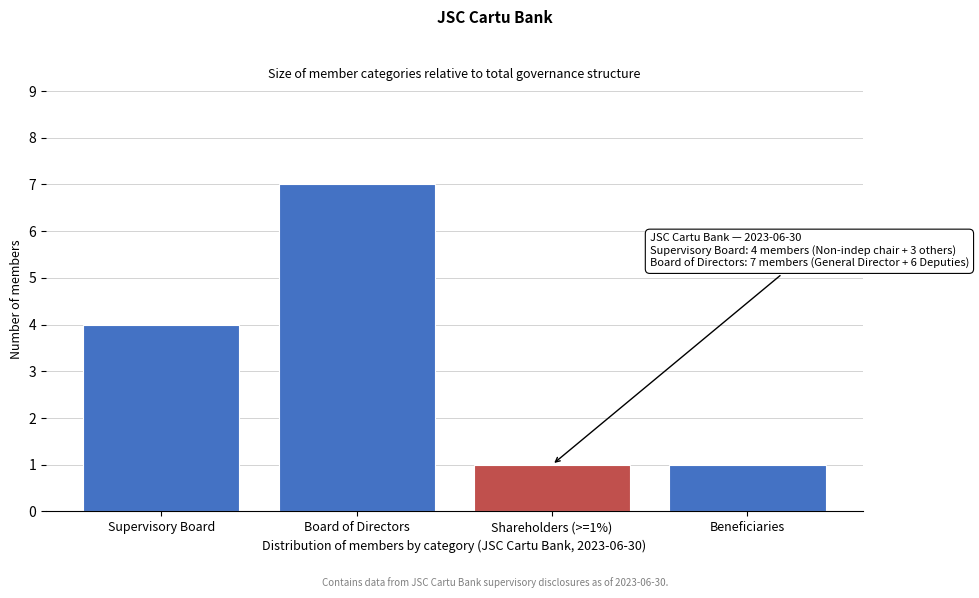

Reading left to right, what are all the values shown in this chart?

Supervisory Board=4	Board of Directors=7	Shareholders (>=1%)=1	Beneficiaries=1